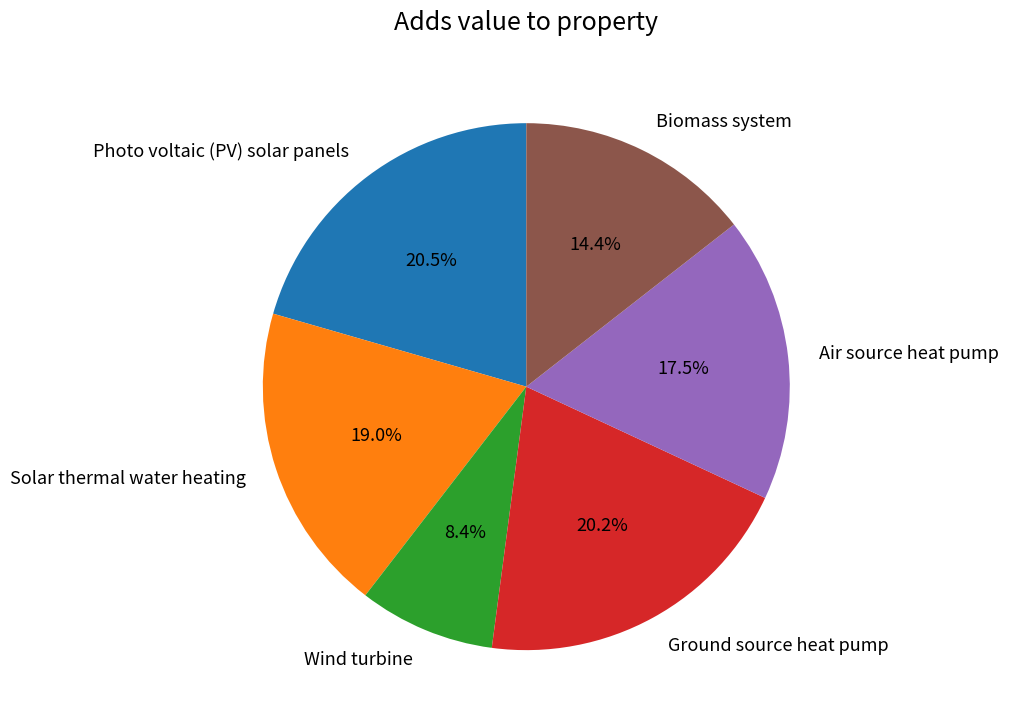

Which has a higher value, Solar thermal water heating or Photo voltaic (PV) solar panels?

Photo voltaic (PV) solar panels